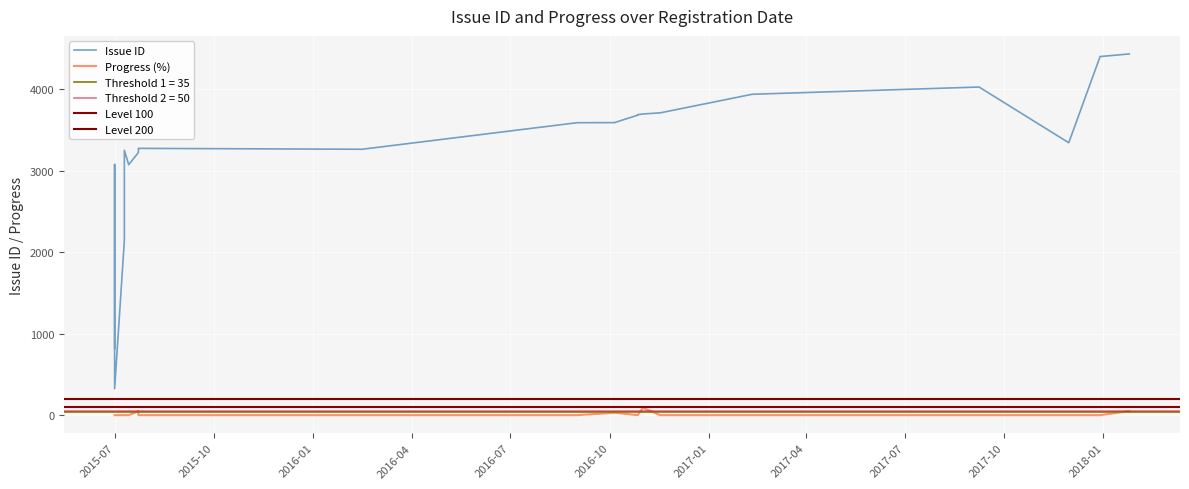

Rank the categories by Issue ID value from highest to lowest.

20, 28, 27, 16, 26, 15, 37, 36, 35, 34, 33, 32, 31, 30, 29, 25, 24, 23, 22, 21, 19, 14, 18, 13, 12, 11, 10, 9, 8, 7, 6, 5, 4, 3, 2, 1, 0, 17